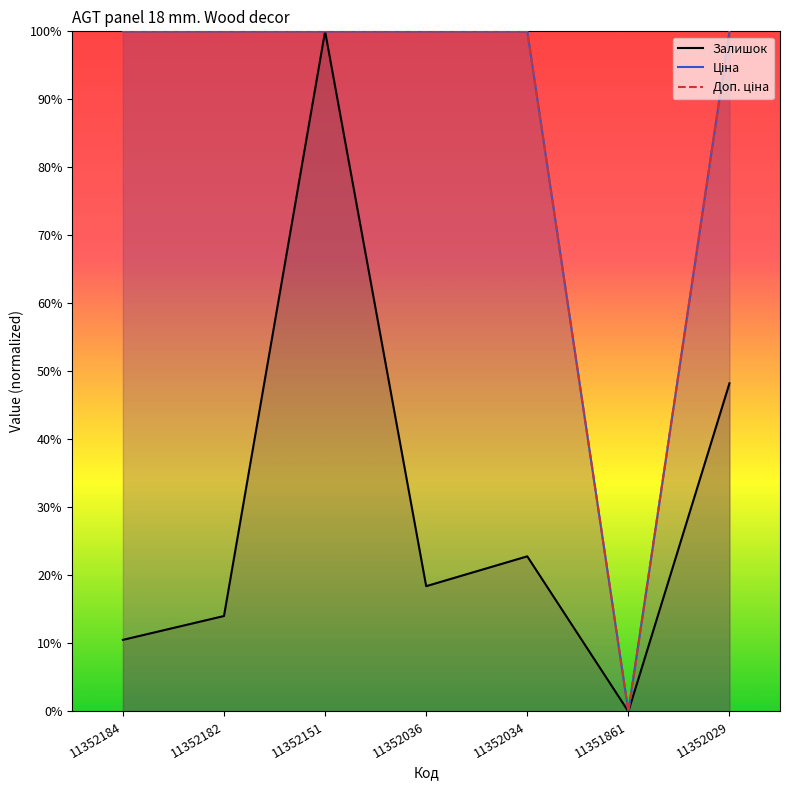

The Залишок series shows 75.0 at 11352029. True or false?

False